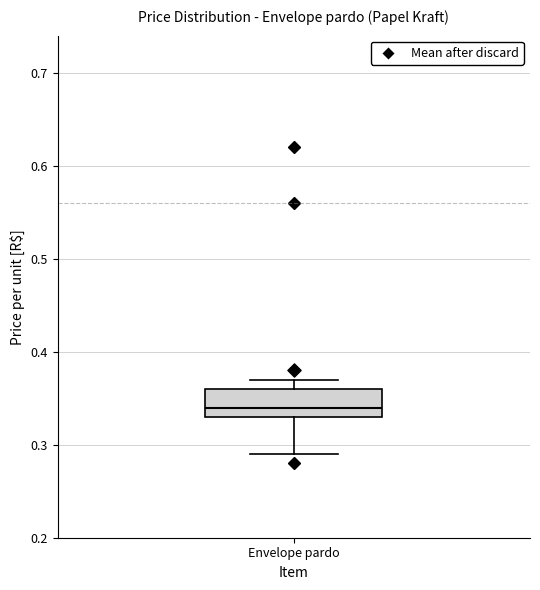

Where does the lower whisker of the box for Envelope pardo end on the y-axis? The values are not printed on the chart, so give them approximately, as read against the axis.

0.29